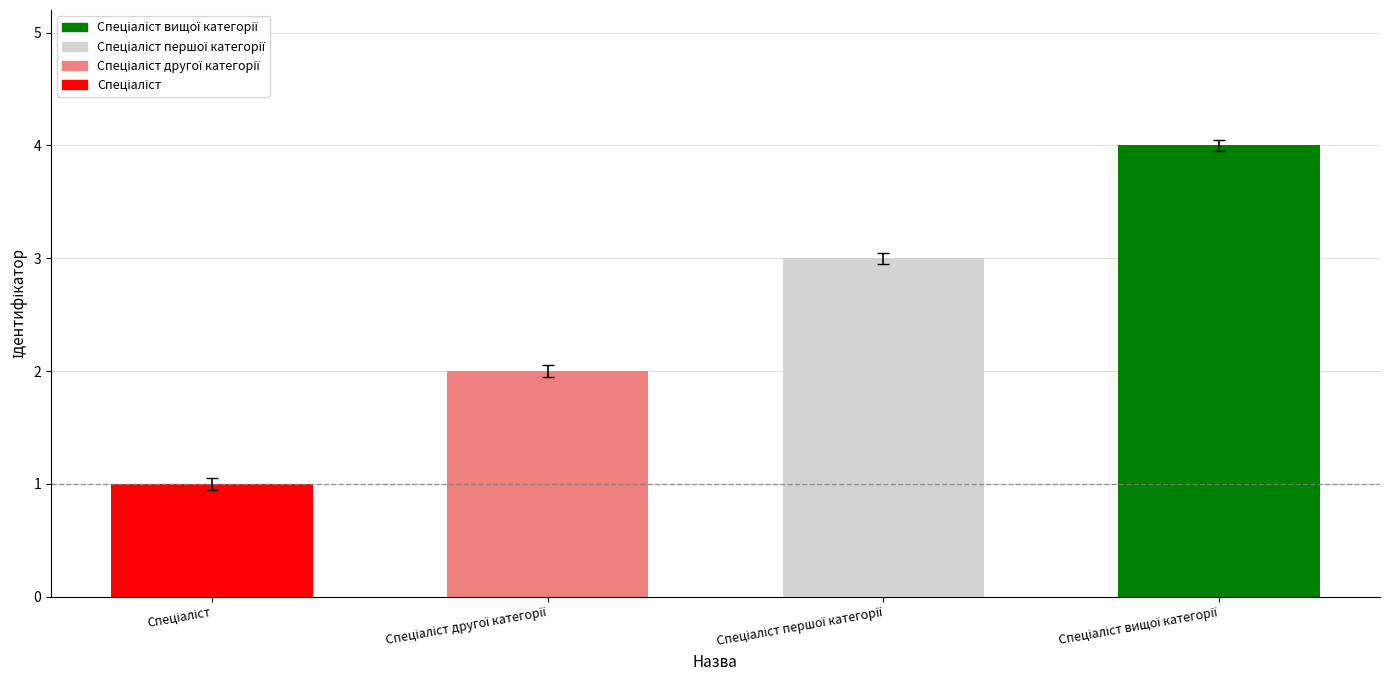

What is the sum of all values?

10